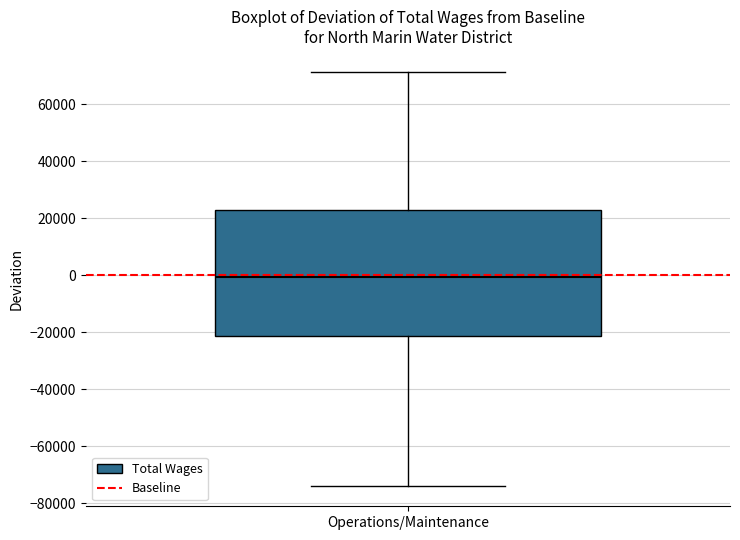

Read this box plot against the y-axis: the position of the median line, the range covered by the box, and the ends of both whiskers. The values are not printed on the chart, so give them approximately, as read against the axis.

median 0, box -22000 to 22000, whiskers -74000 to 72000